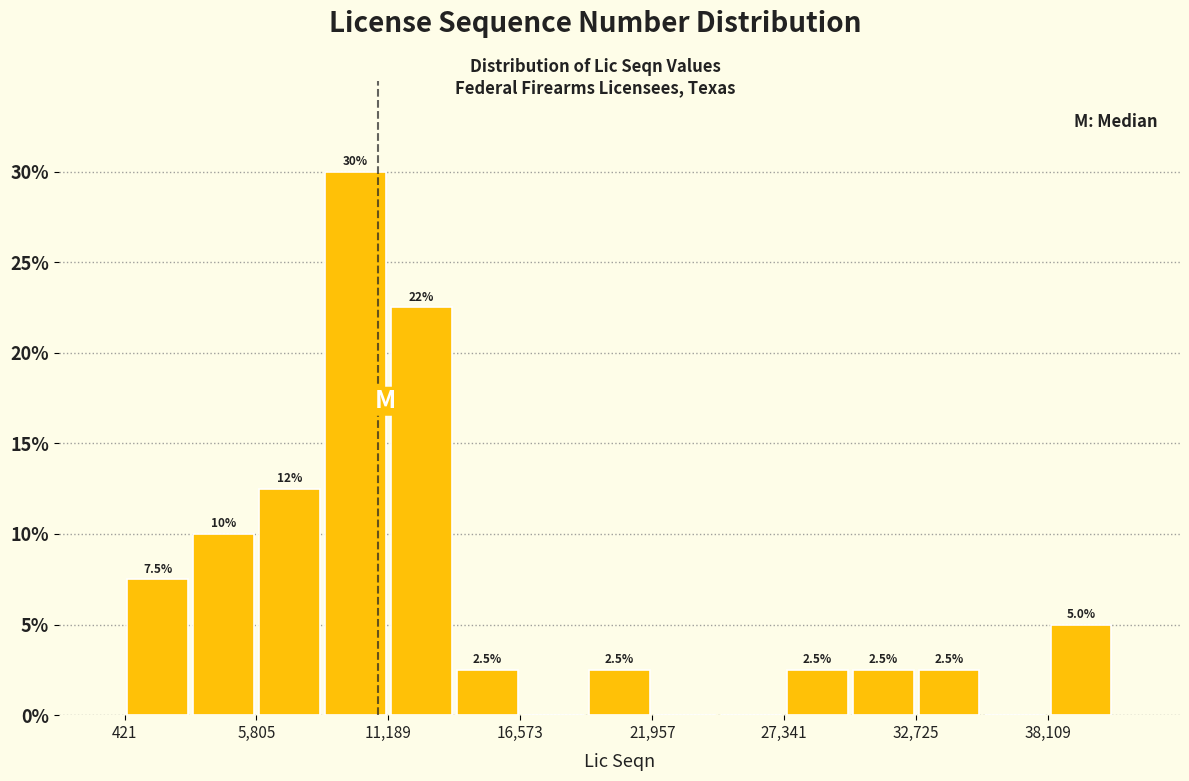

Around what value on the x-axis is the tallest bar? Give the approximate position of its centre, as read against the axis.

10000